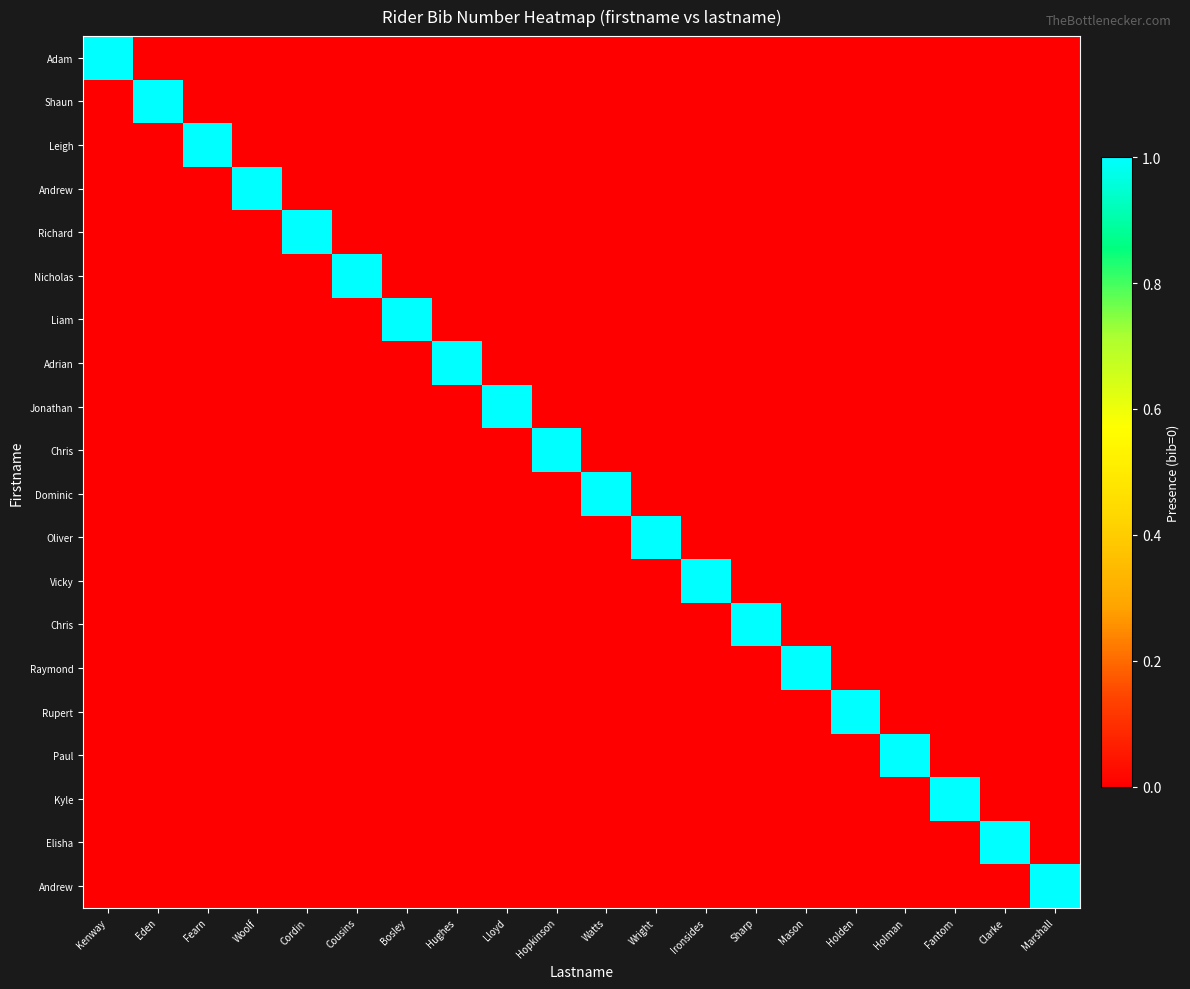

At how many categories does at least one series exceed 0?

20